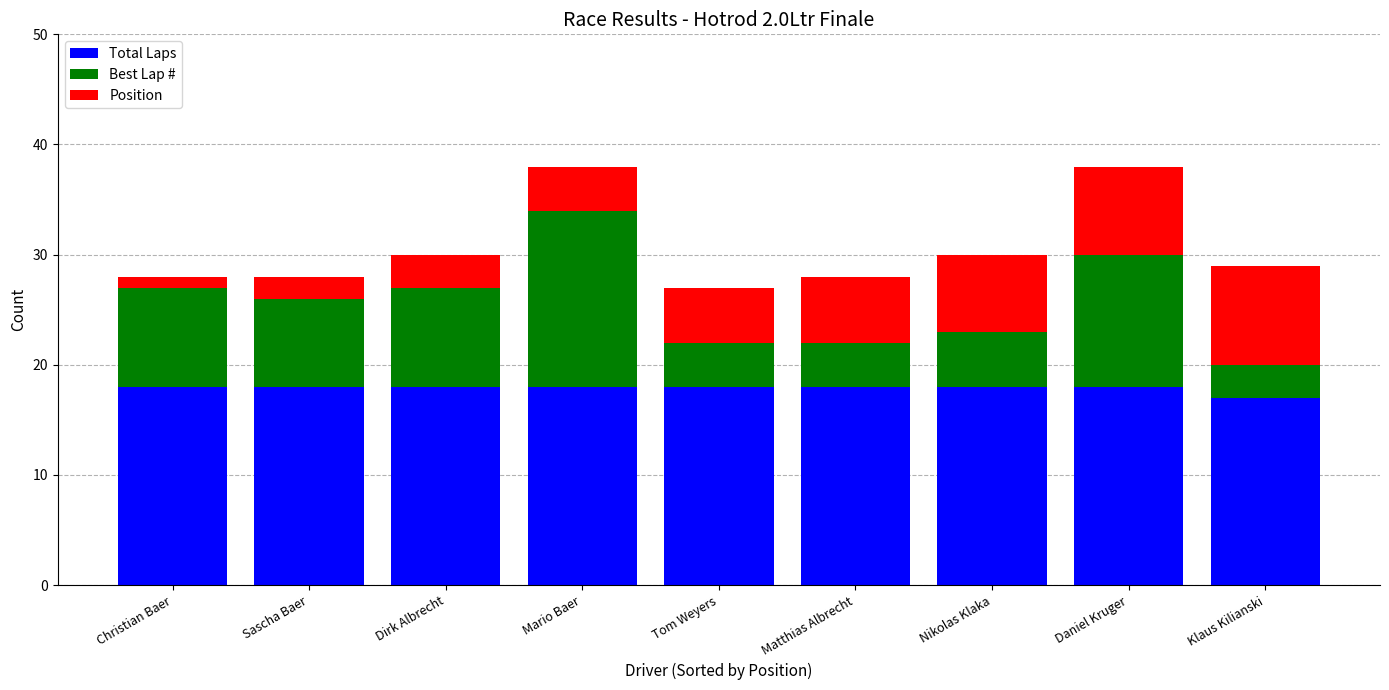

Is it true that Total Laps equals 22 at Klaus Kilianski?

False